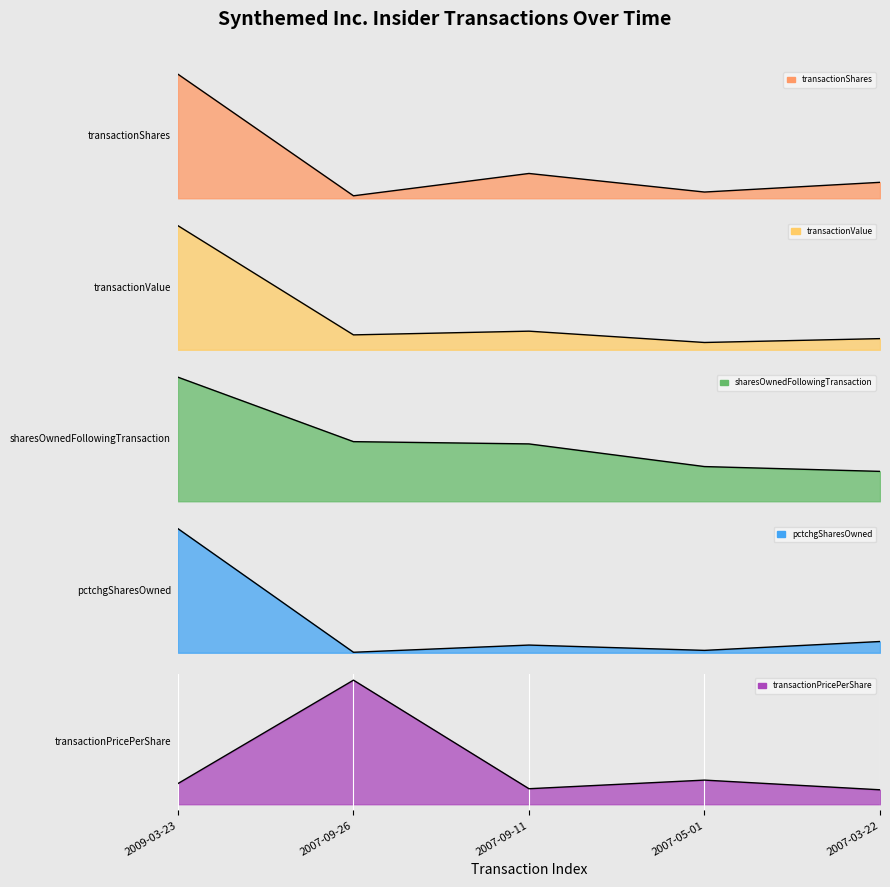

What is the difference between the transactionValue values at 2007-09-11 and 2007-03-22?

3610.0